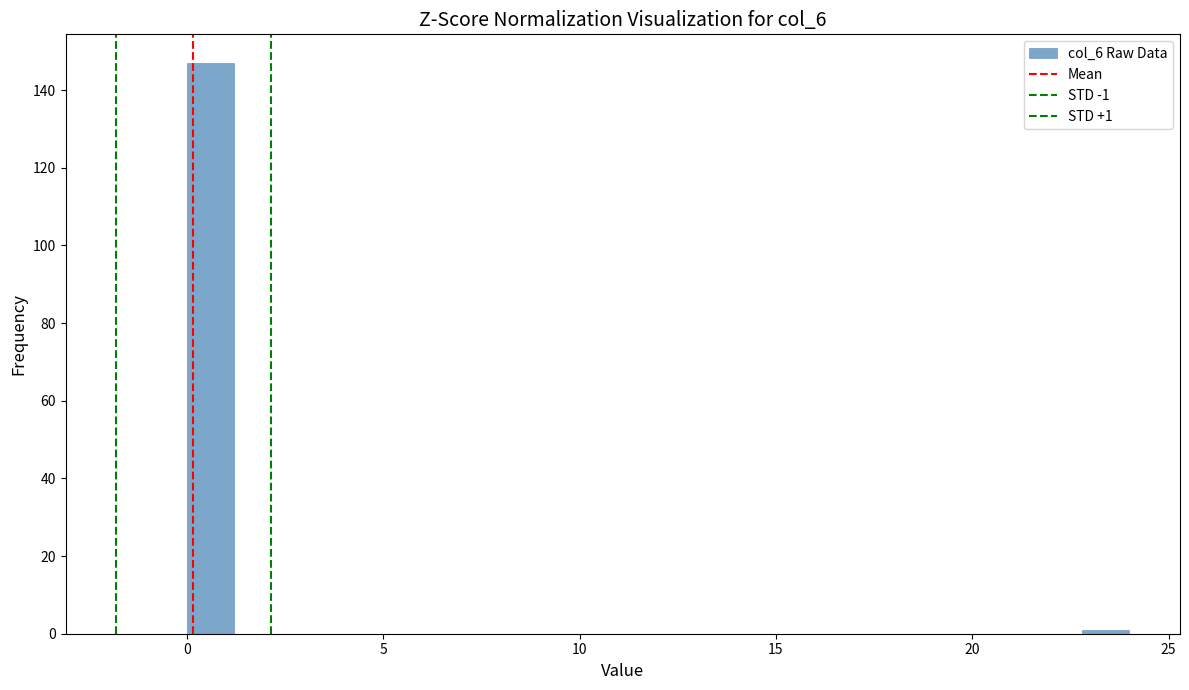

Read against the x-axis, roughly where is the centre of the tallest bar?

0.5